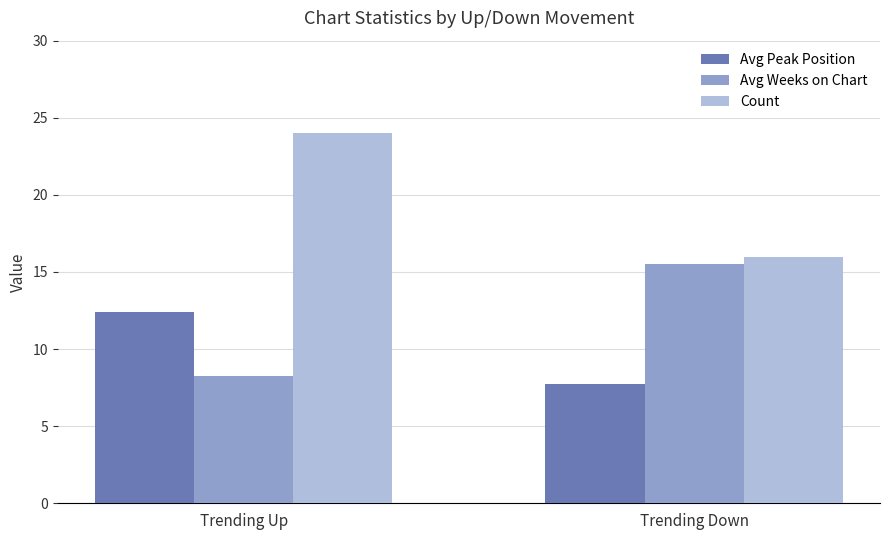

List the series in order of their peak value, lowest first.

Avg Peak Position, Avg Weeks on Chart, Count